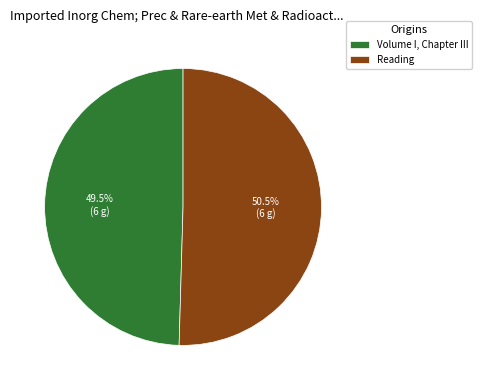

Approximately how many times larger is the value at Volume I, Chapter III compared to Reading?

1.0